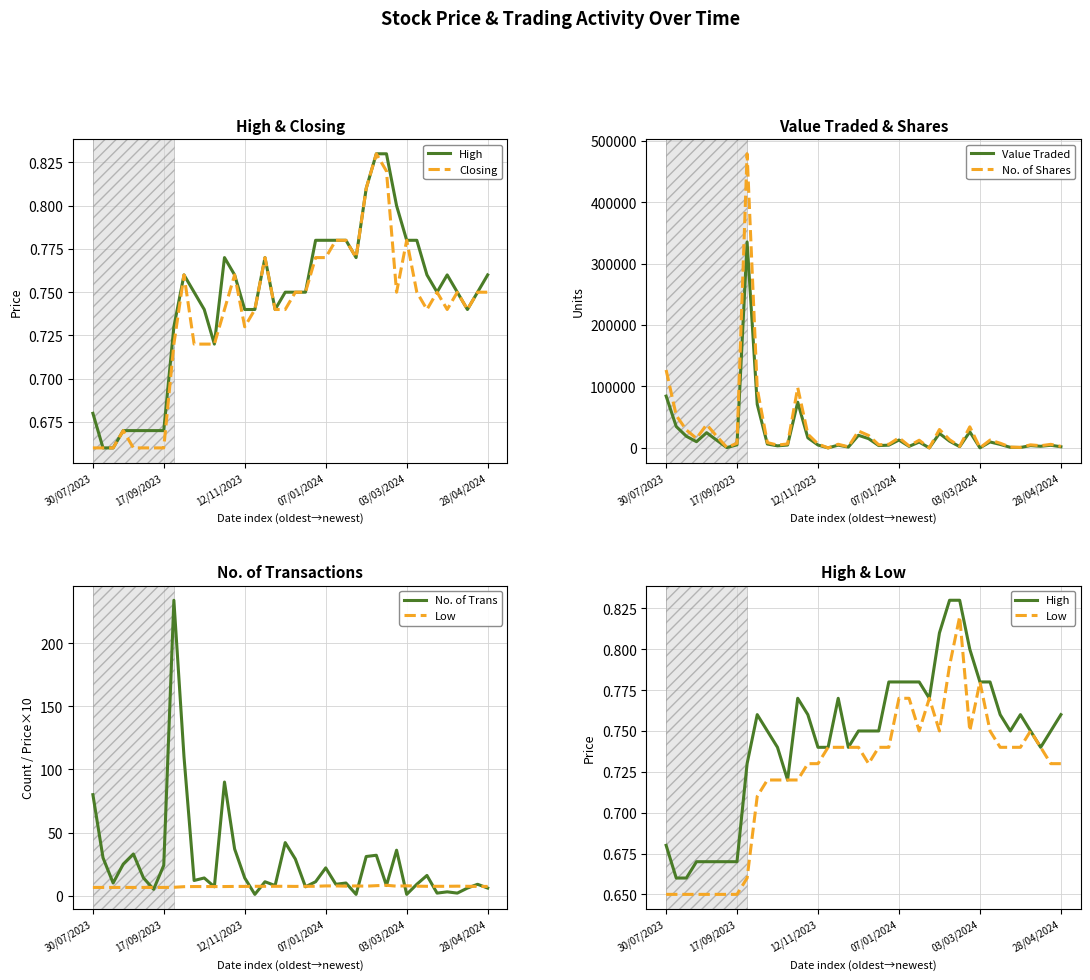

How many data points in No. of Shares are above 7658?

19